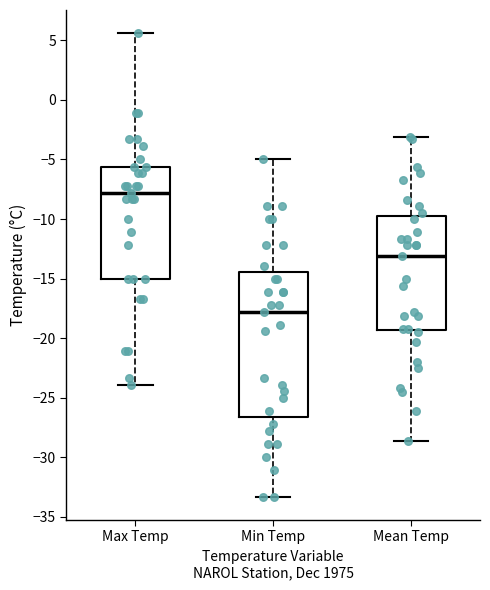

Reading left to right, read every box against the y-axis: the position of its median line, the range the box covers, and the ends of its whiskers. The values are not printed on the chart, so give them approximately, as read against the axis.

Max Temp: median -8.0, box -15.0 to -5.5, whiskers -24.0 to 5.5
Min Temp: median -18.0, box -26.5 to -14.5, whiskers -33.5 to -5.0
Mean Temp: median -13.0, box -19.5 to -9.5, whiskers -28.5 to -3.0